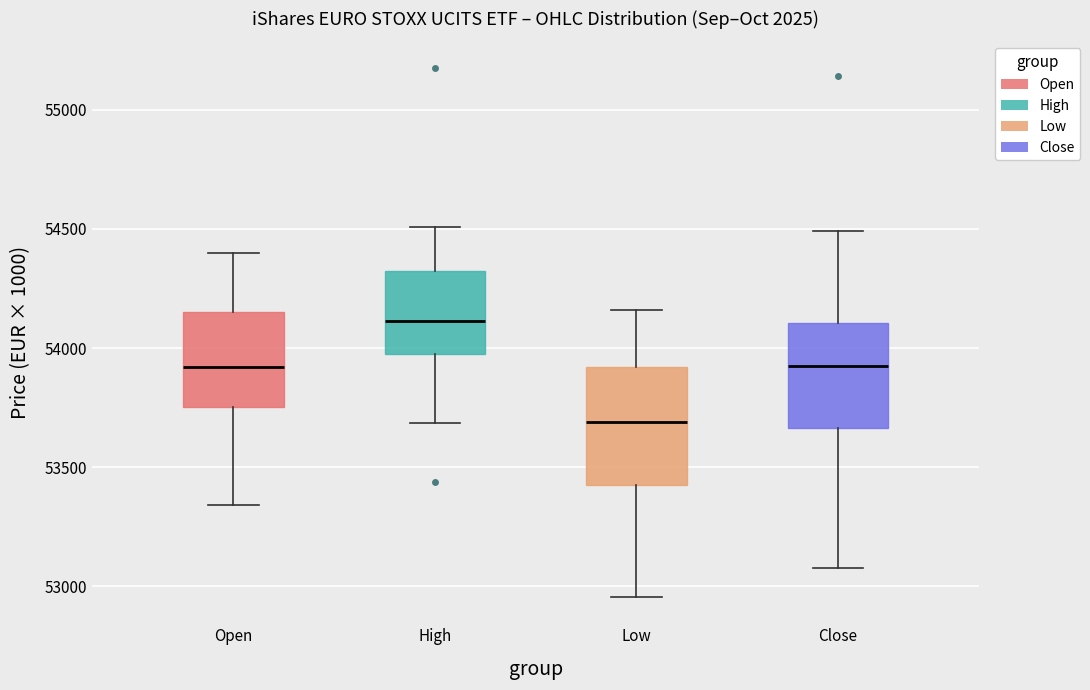

Where does the upper whisker of the box for Open end on the y-axis? The values are not printed on the chart, so give them approximately, as read against the axis.

54400